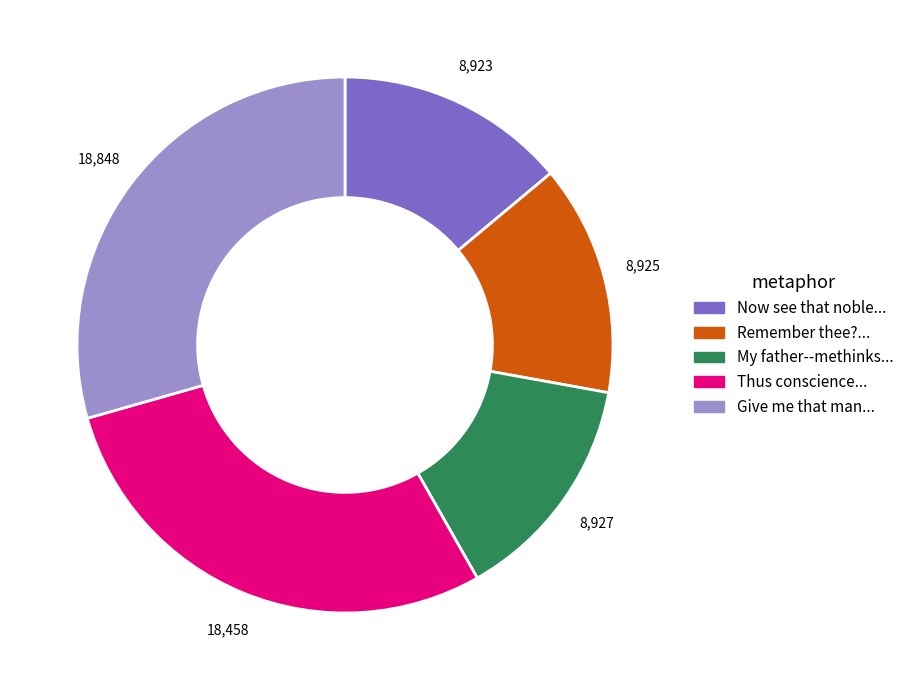

What is the largest slice in the pie chart?

Give me that man...